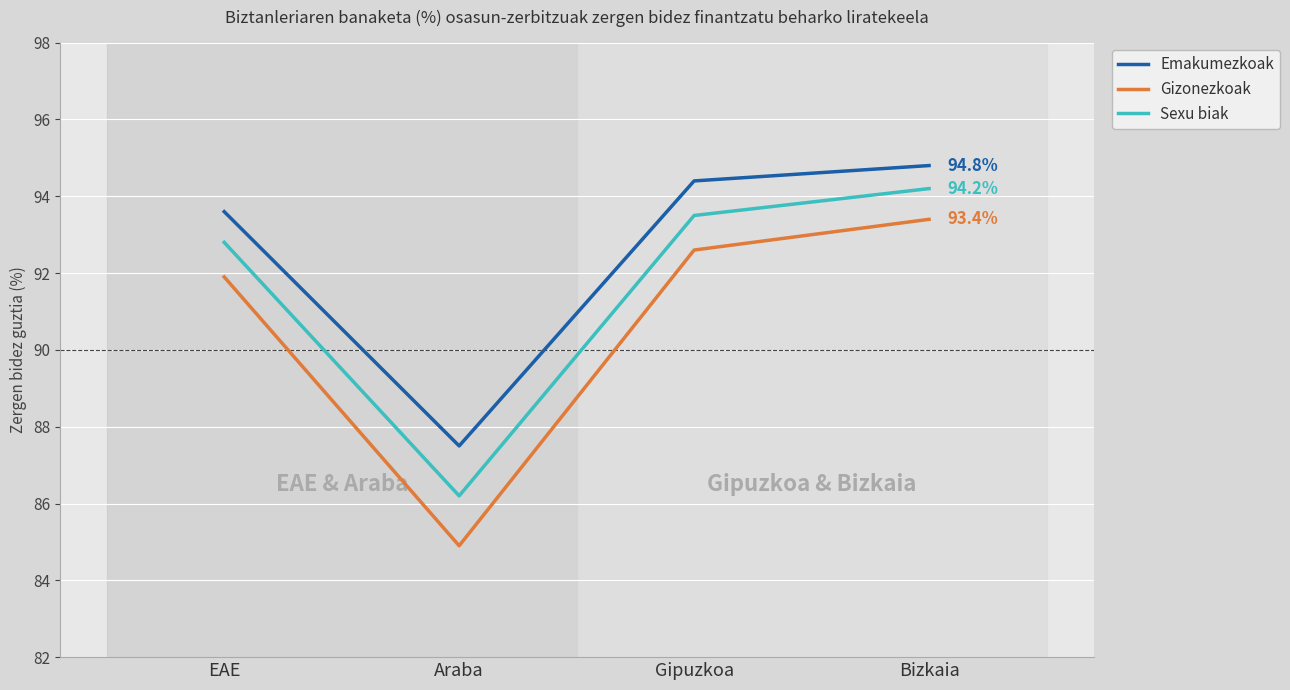

True or false: Sexu biak has a value of 93.5 at Gipuzkoa.

True